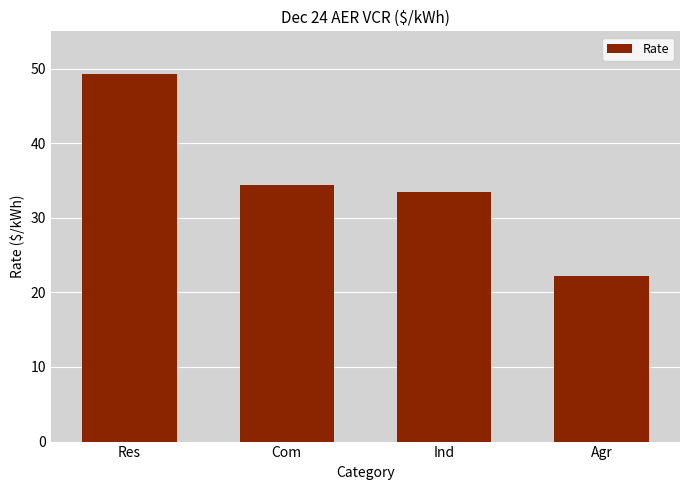

Count the number of categories in the chart.

4